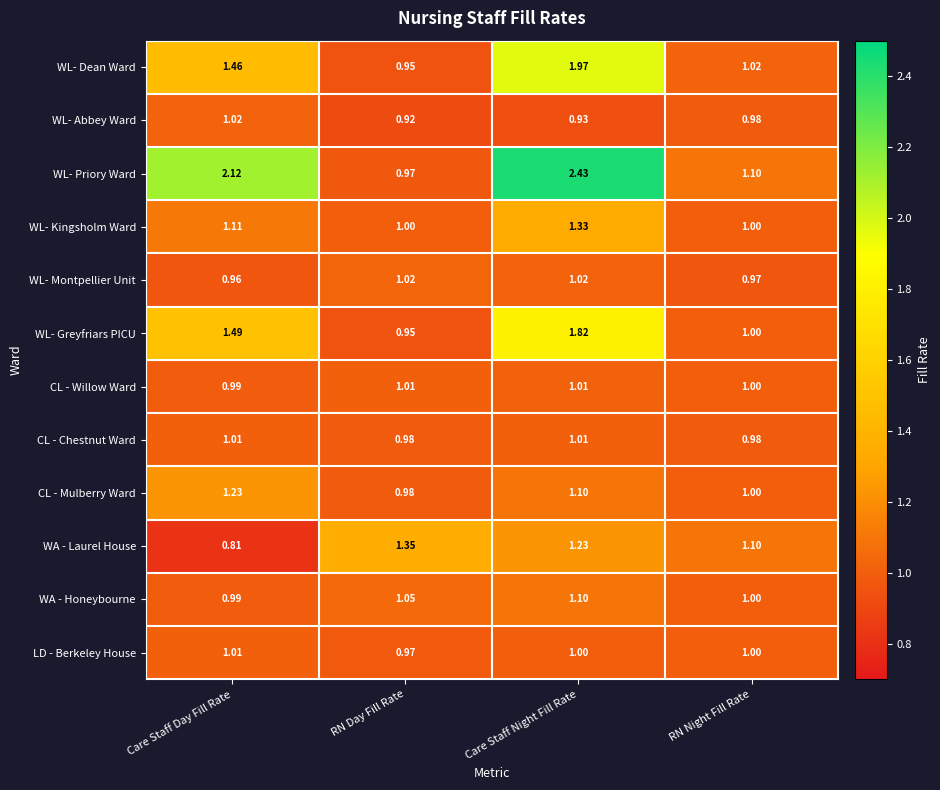

Which category has the highest value across all series?

Care Staff Night Fill Rate